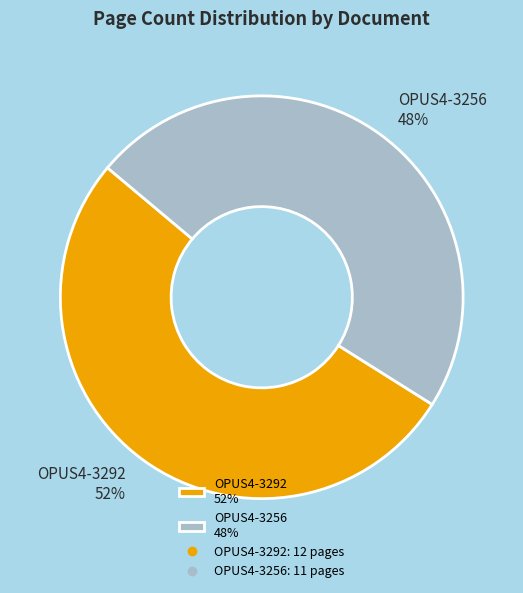

Which slice is the smallest?

OPUS4-3256